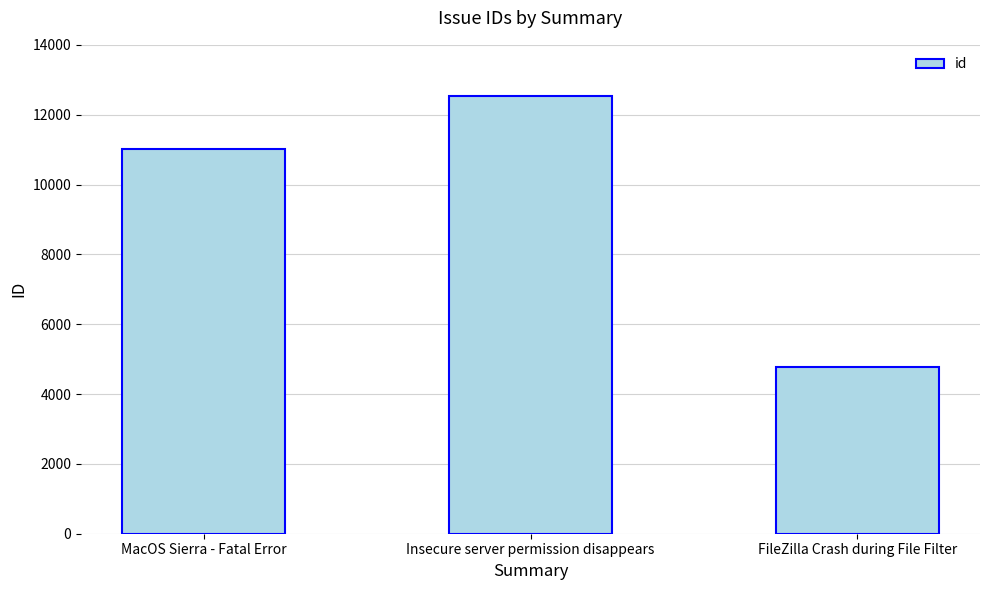

Reading left to right, transcribe all the data shown in this chart.

MacOS Sierra - Fatal Error=11030	Insecure server permission disappears=12539	FileZilla Crash during File Filter=4784